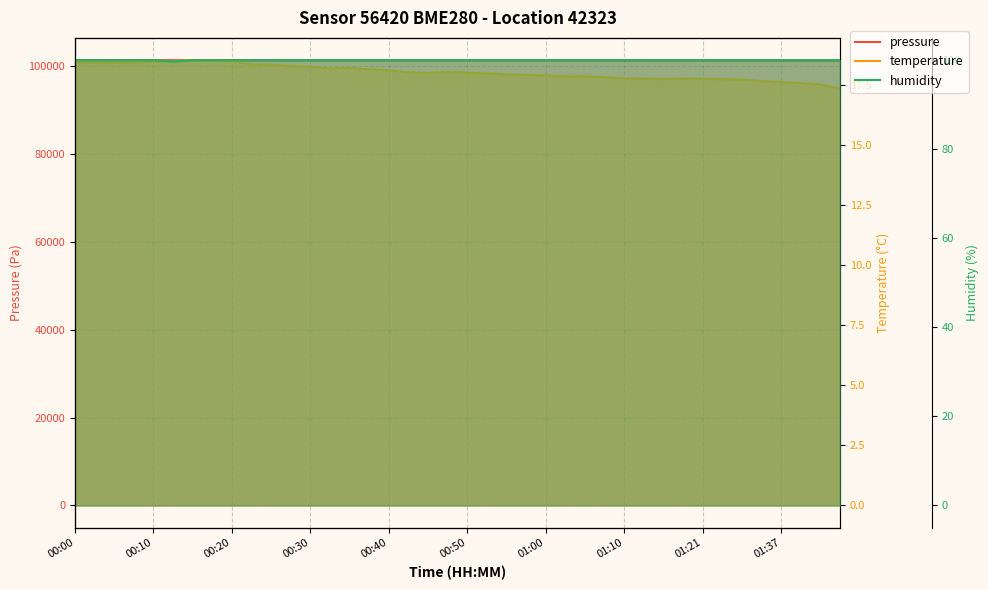

Read the humidity value at 01:21.

100.0